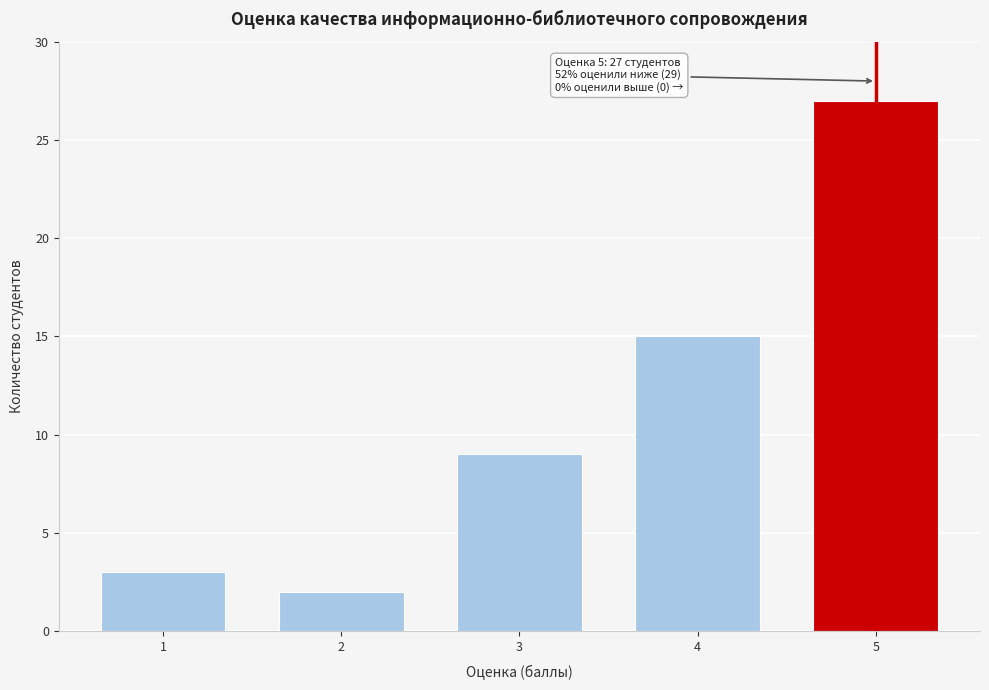

Reading right to left, extract all data points from this chart.

27	15	9	2	3